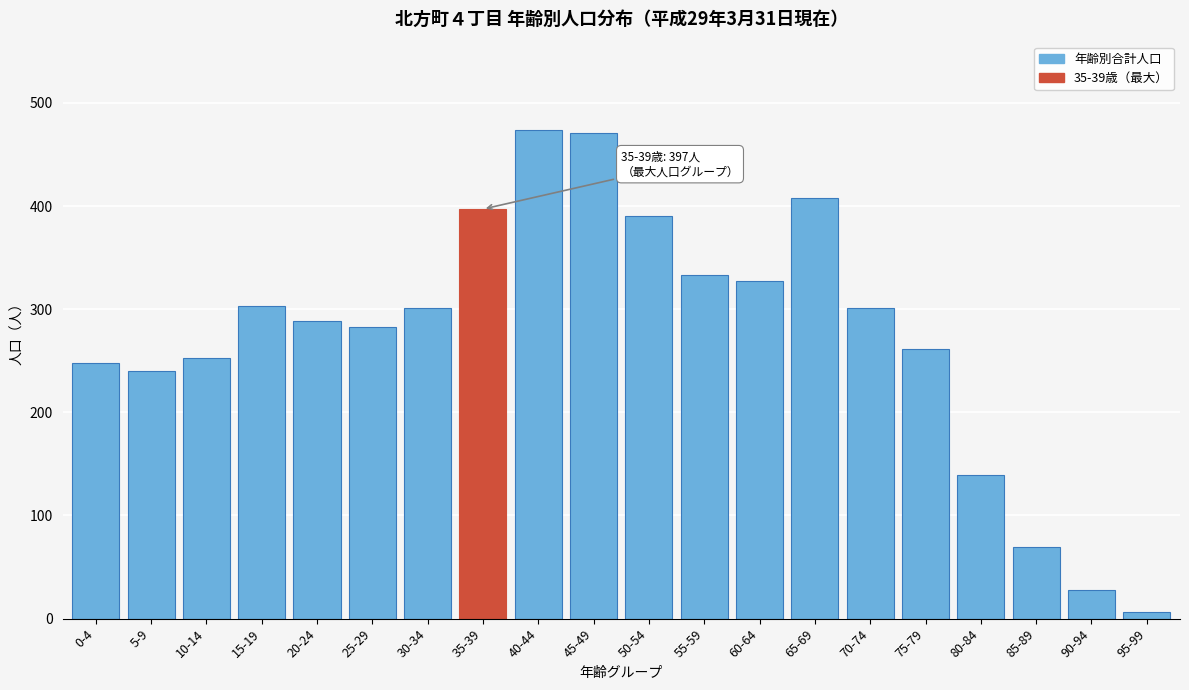

At which category does the chart reach its minimum across all series?

95-99